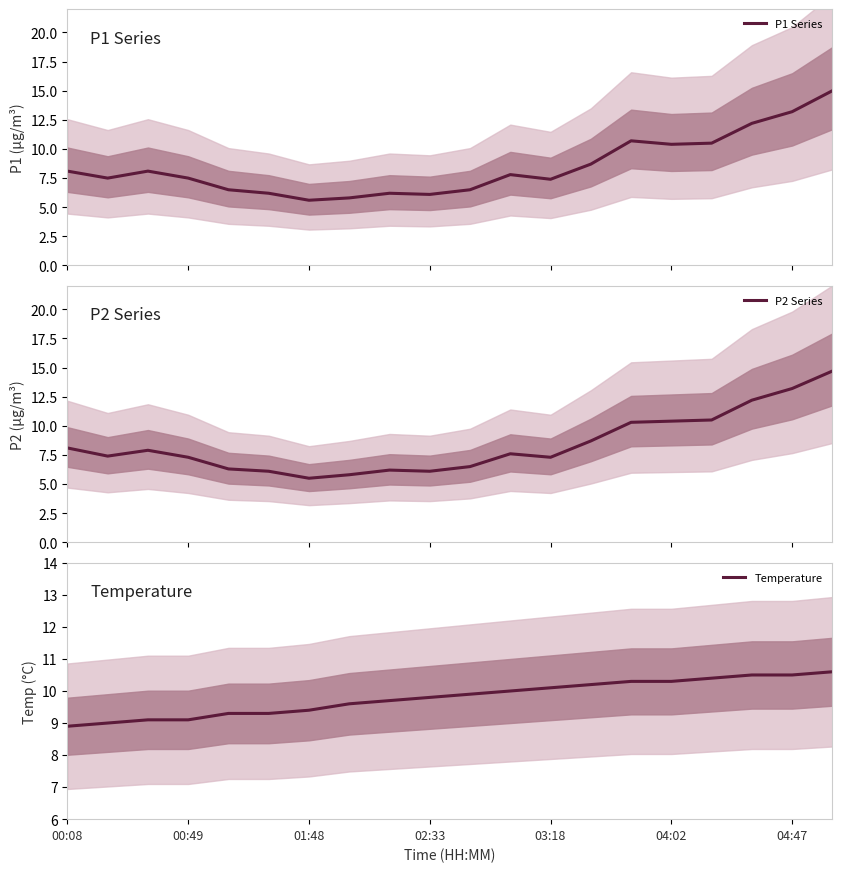

What is the sum of the P1 Series values at 17 and 11?

20.0